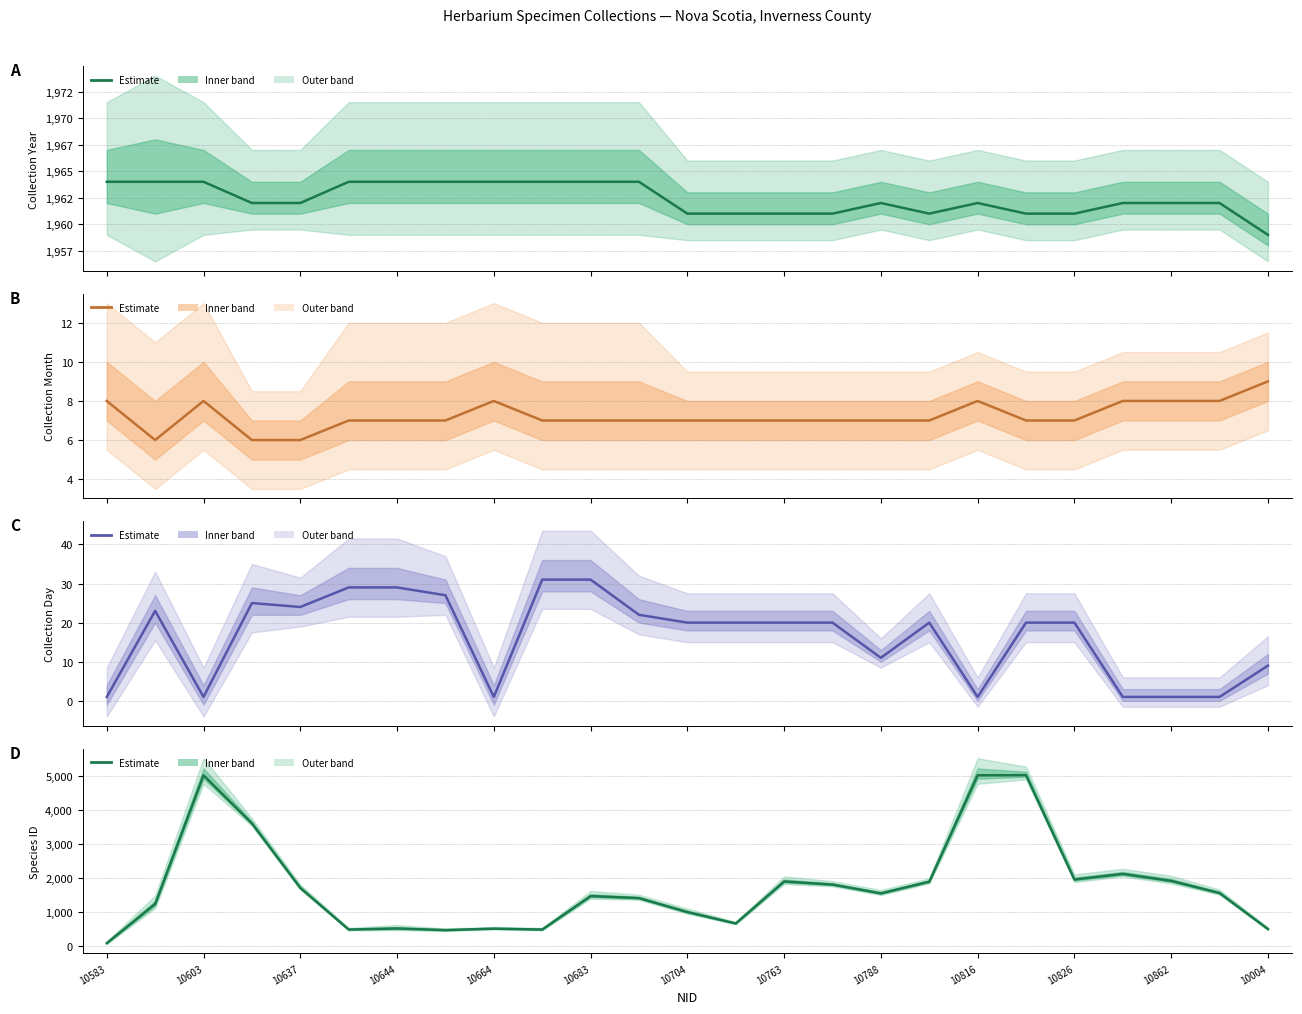

True or false: Collection Month has a value of 4 at 10683.

False